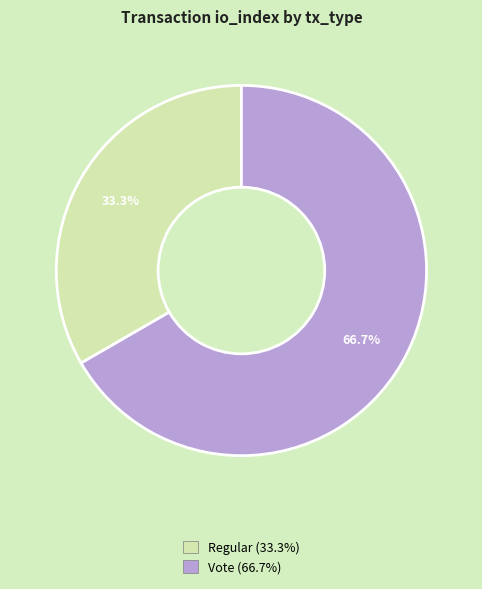

What percentage is the Regular slice, to the nearest percent?

33%